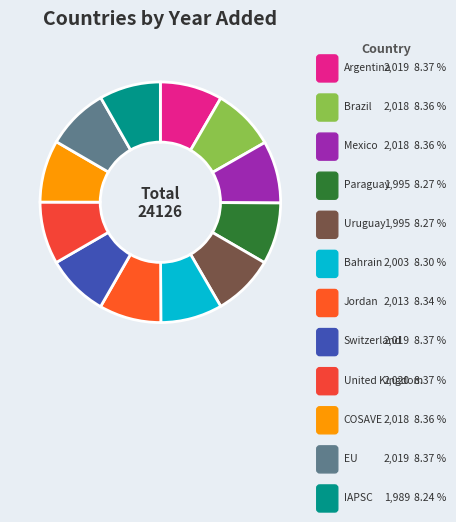

What is the largest slice in the pie chart?

United Kingdom